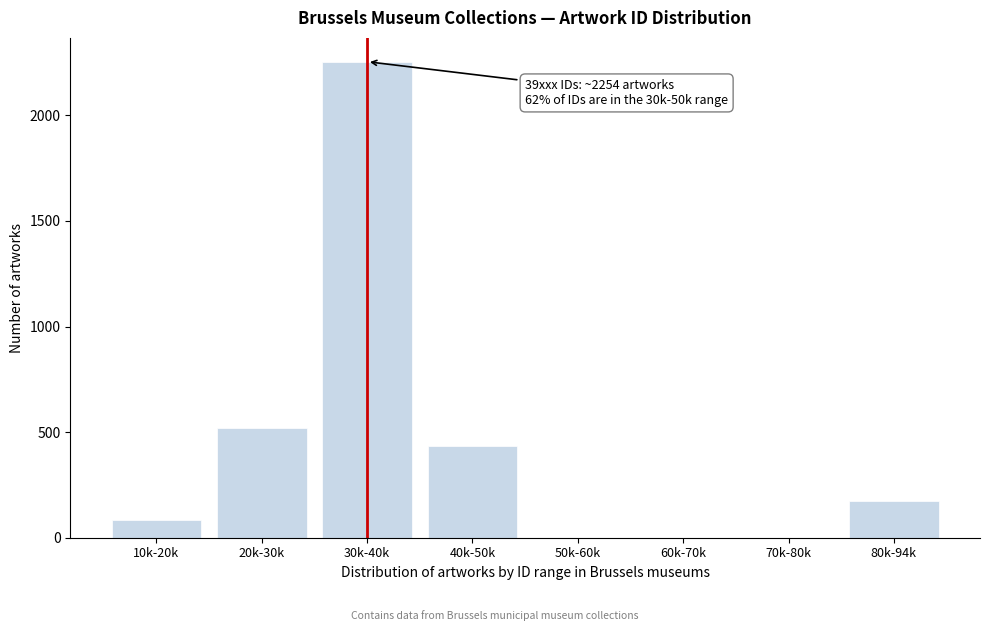

Reading left to right, transcribe all the data shown in this chart.

10k-20k=86	20k-30k=520	30k-40k=2254	40k-50k=433	50k-60k=0	60k-70k=0	70k-80k=0	80k-94k=173